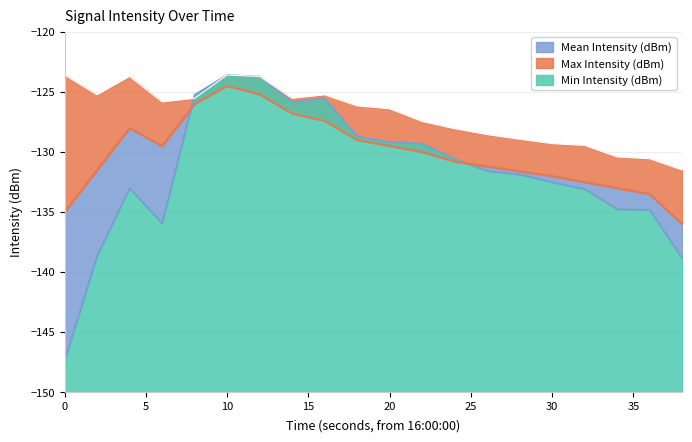

What are all the series names shown in the legend?

Min Intensity (dBm), Mean Intensity (dBm), Max Intensity (dBm)